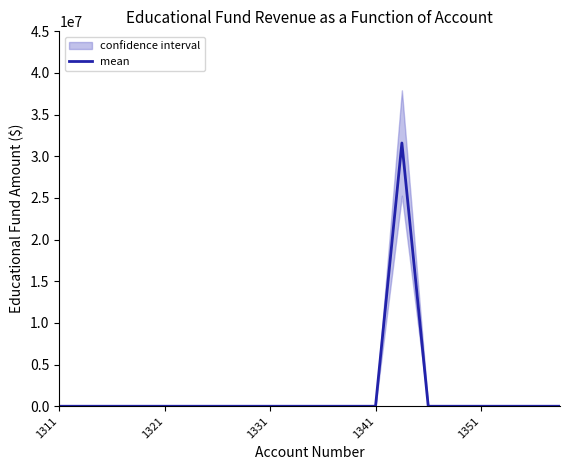

How many lines are shown in the chart?

1